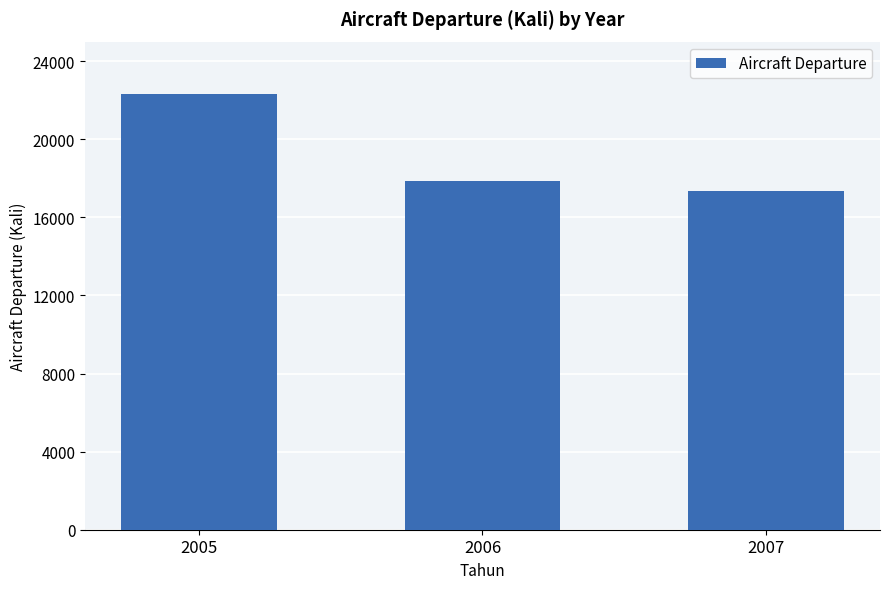

Does the chart contain any negative values?

No